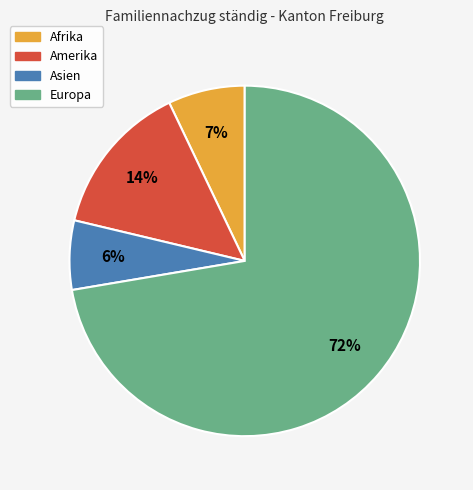

Combined, do Afrika and Asien account for over 50%?

No